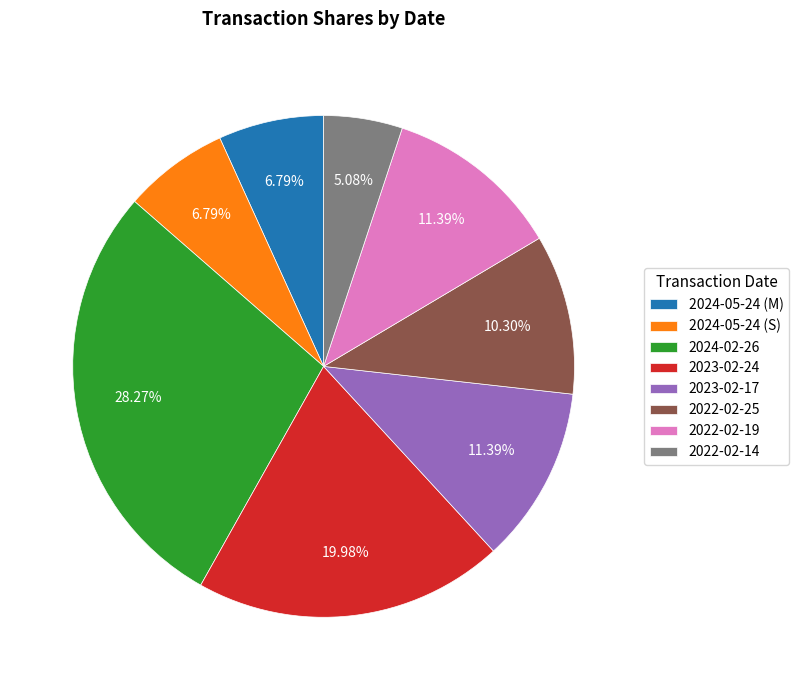

How many segments does this pie chart have?

8